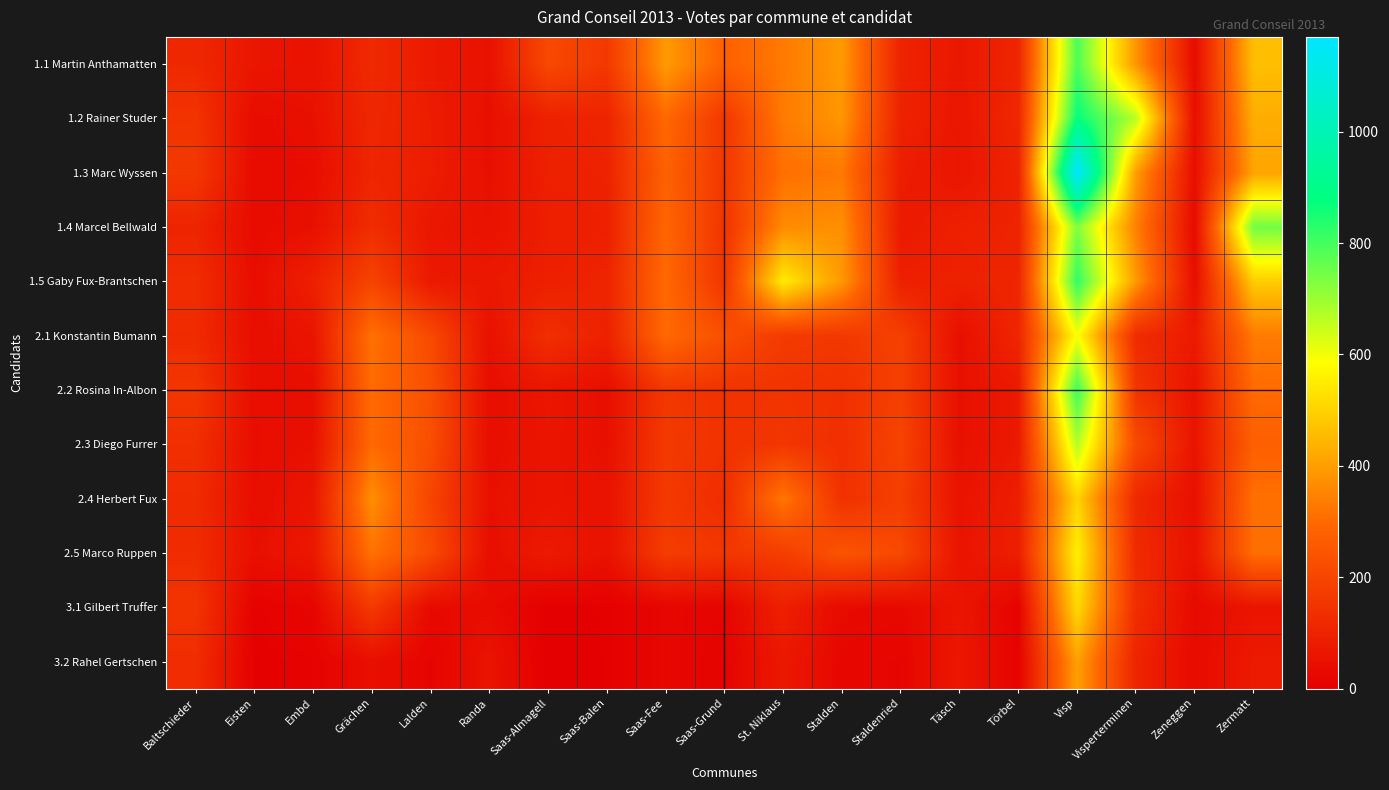

What is the maximum value shown in the chart?

1170